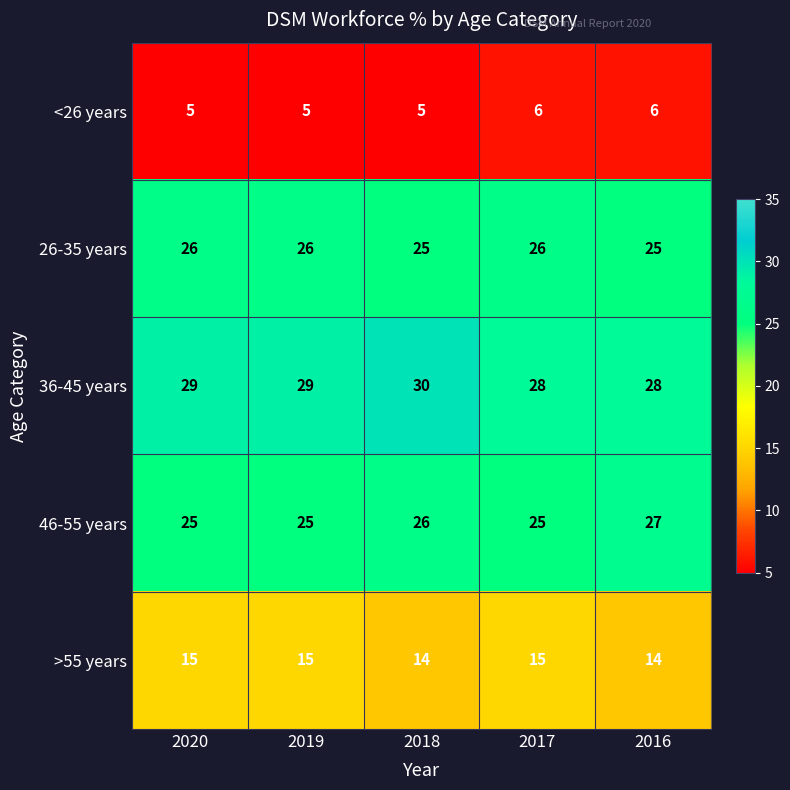

What is the maximum value shown in the chart?

30